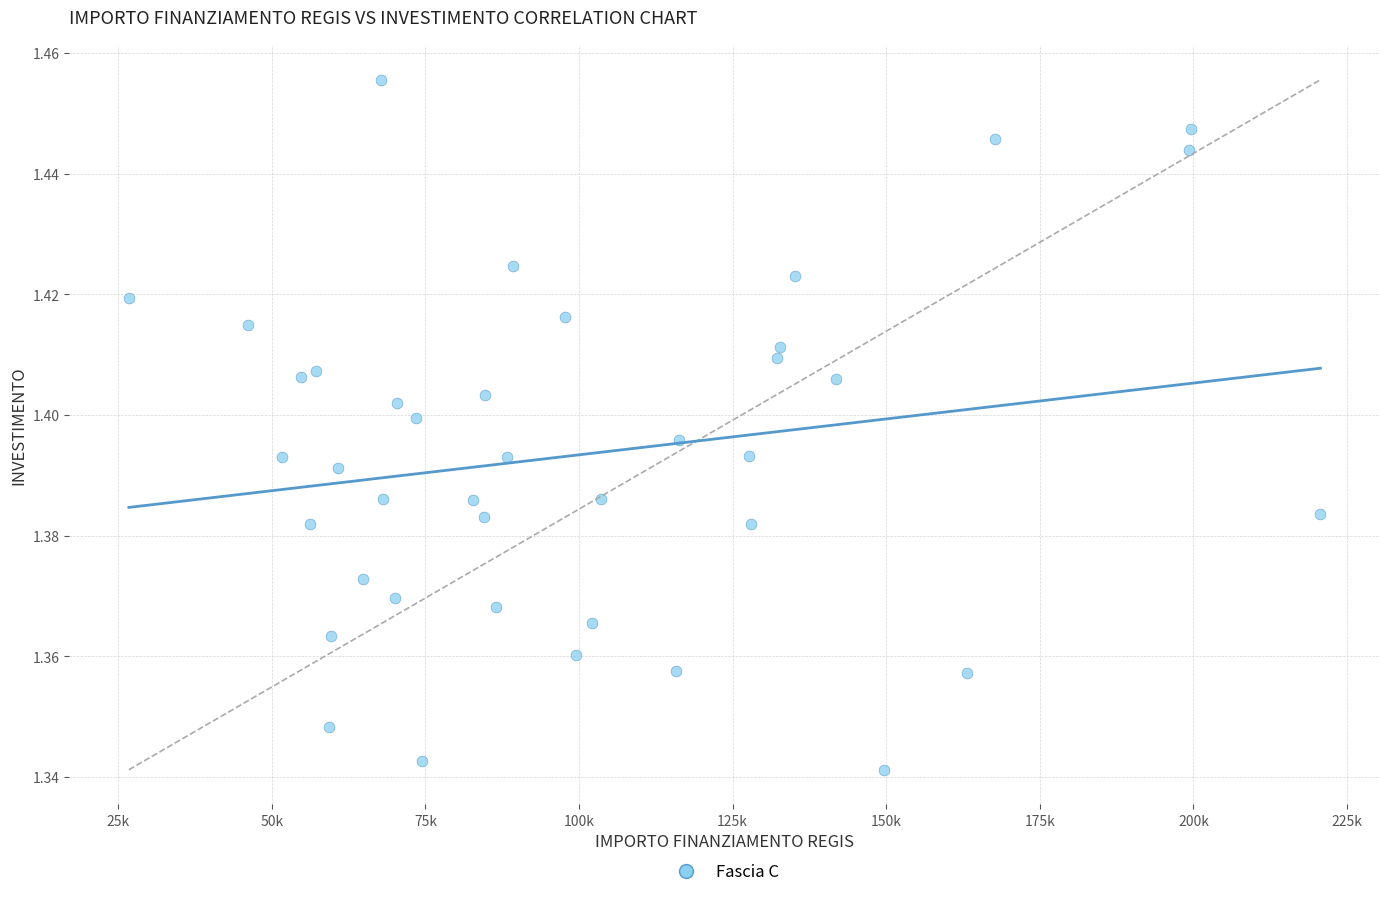

What is the range of X values (max minus min)?

193933.1